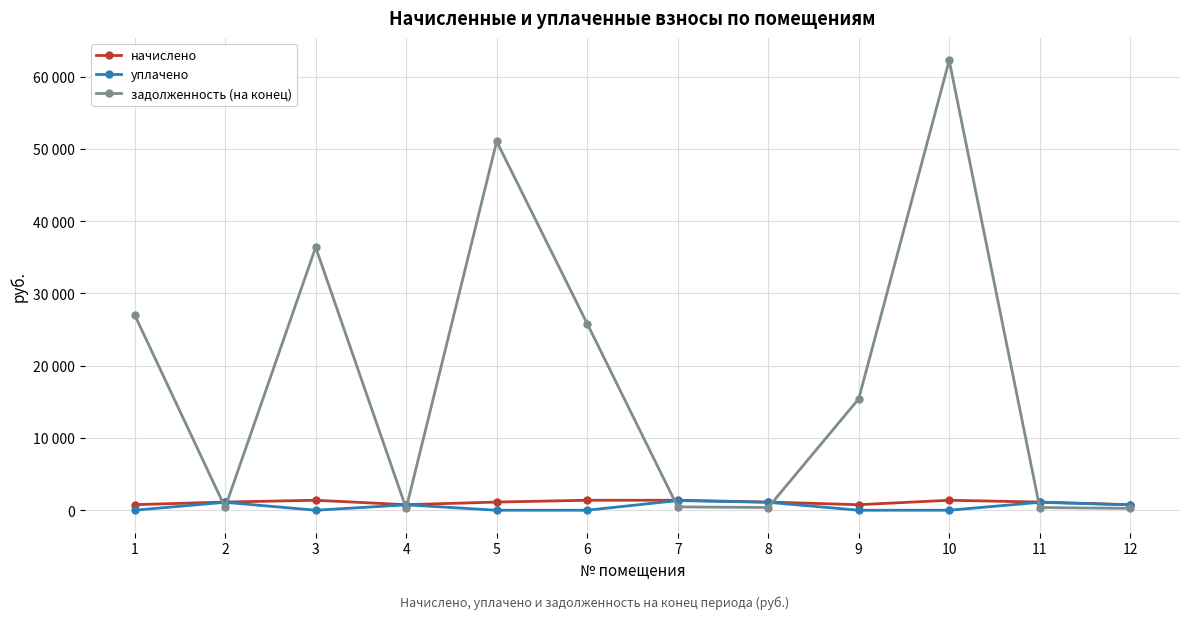

Between 3 and 7, which series saw the biggest shift?

задолженность (на конец)